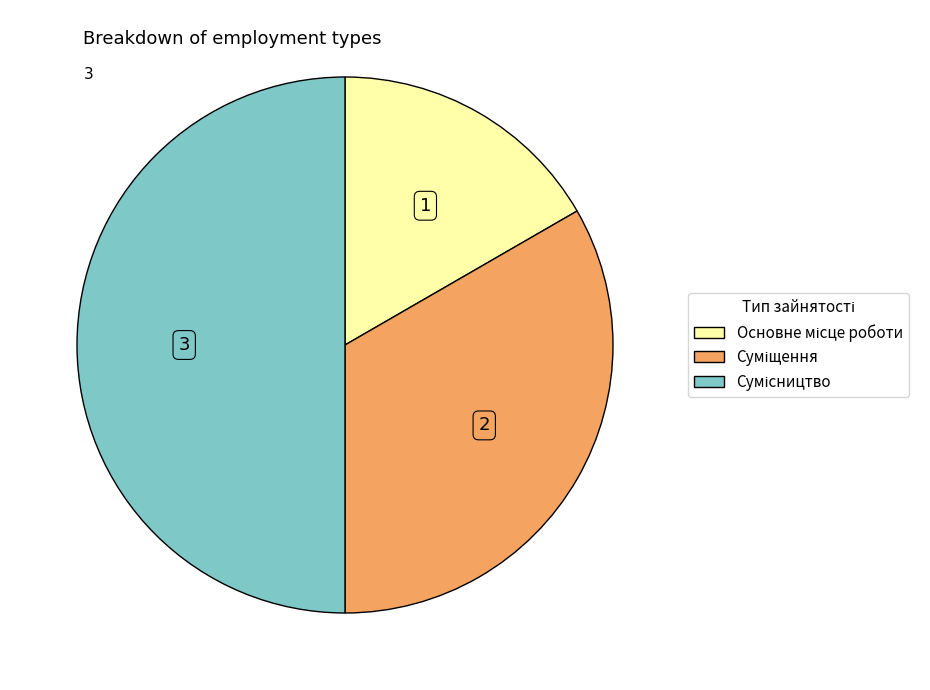

True or false: Основне місце роботи accounts for 30% of the total.

False